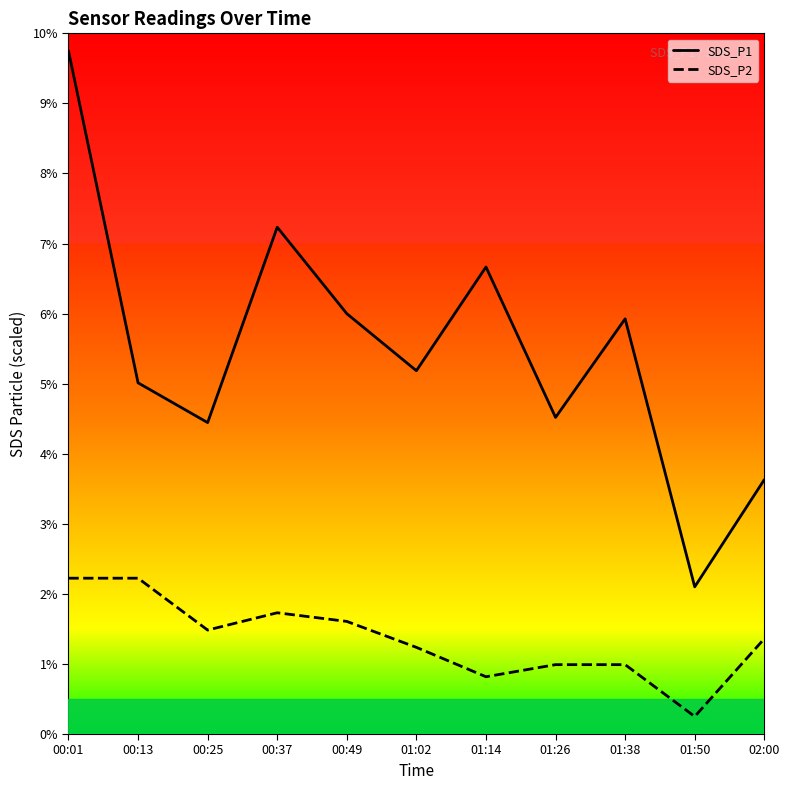

Rank the series by their maximum value, from lowest to highest.

SDS_P2, SDS_P1